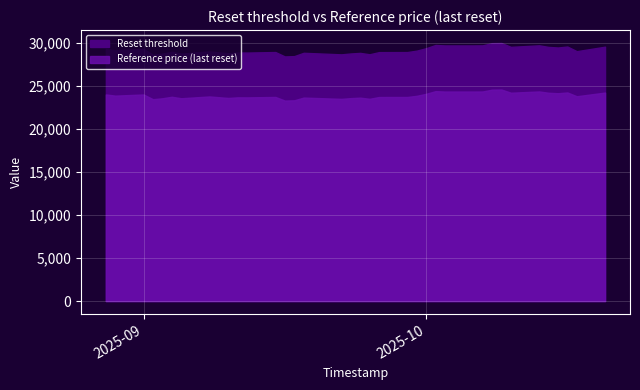

Which category has the highest value in the Reset threshold series?

2025-10-09